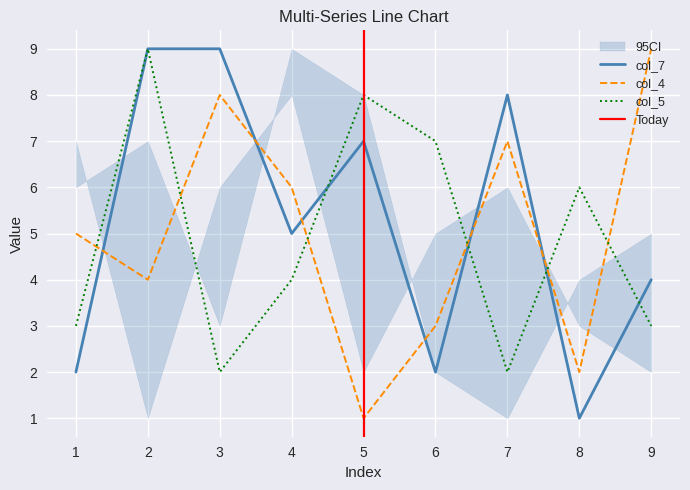

How many intersections are there between col_5 and col_7?

4